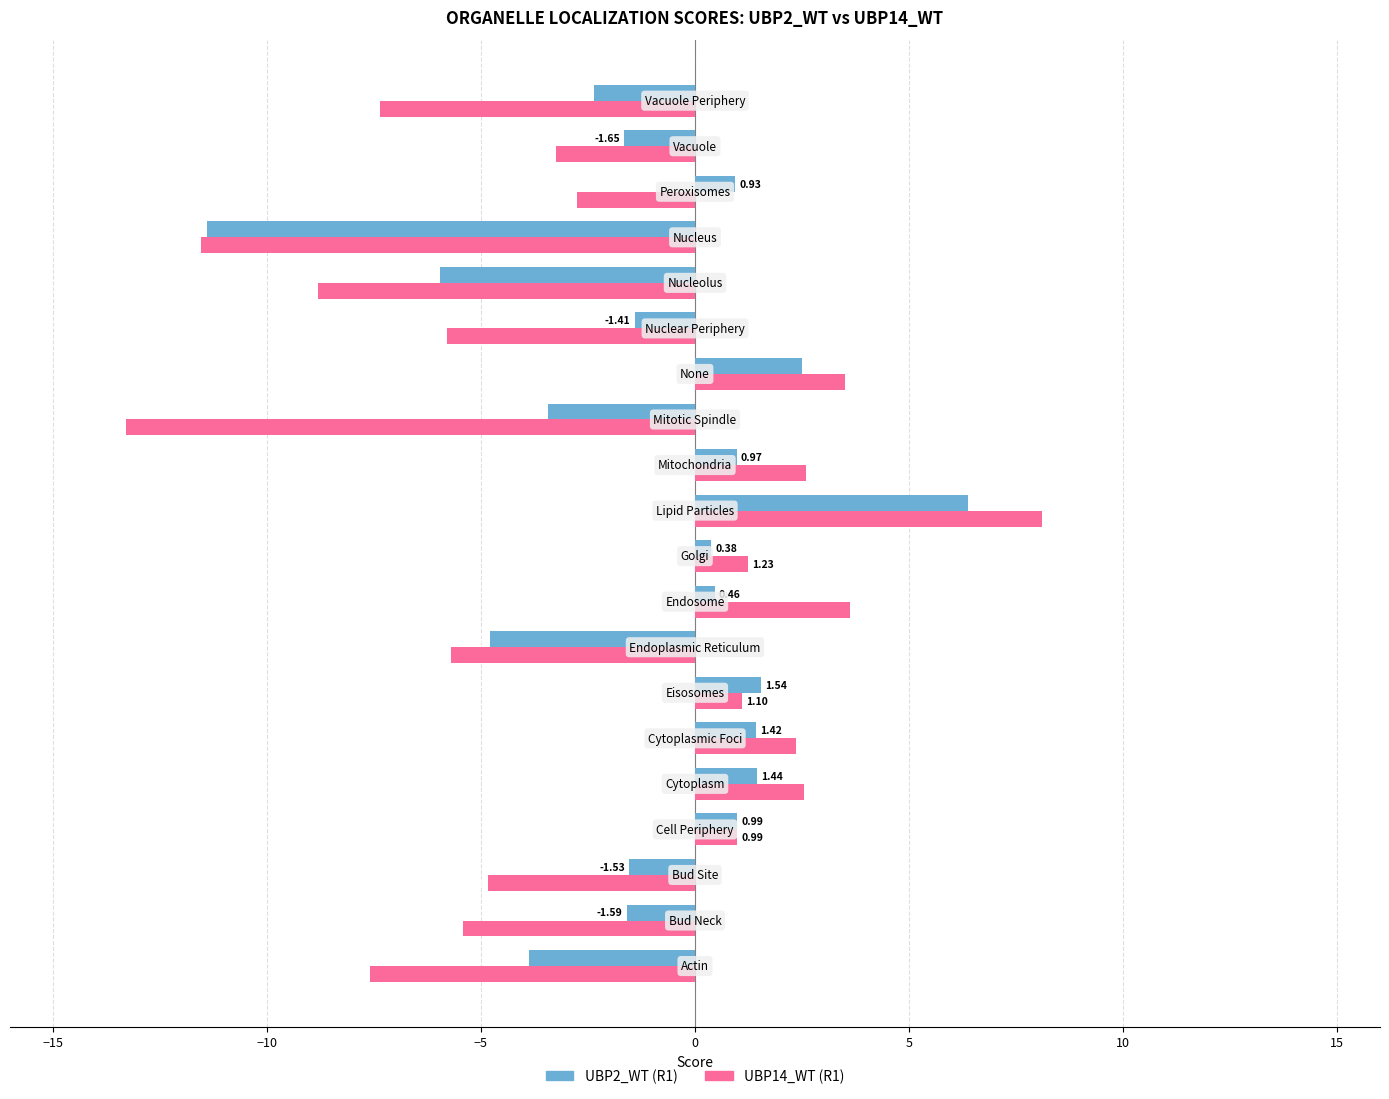

What is the average value of the UBP14_WT (R1) series?

-2.5